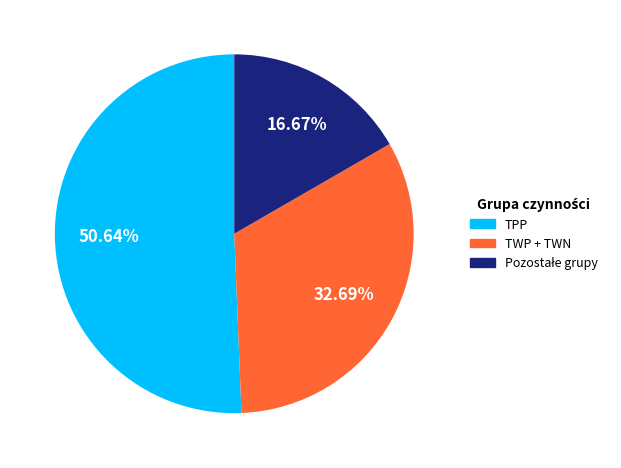

Is there a majority slice in this chart?

Yes